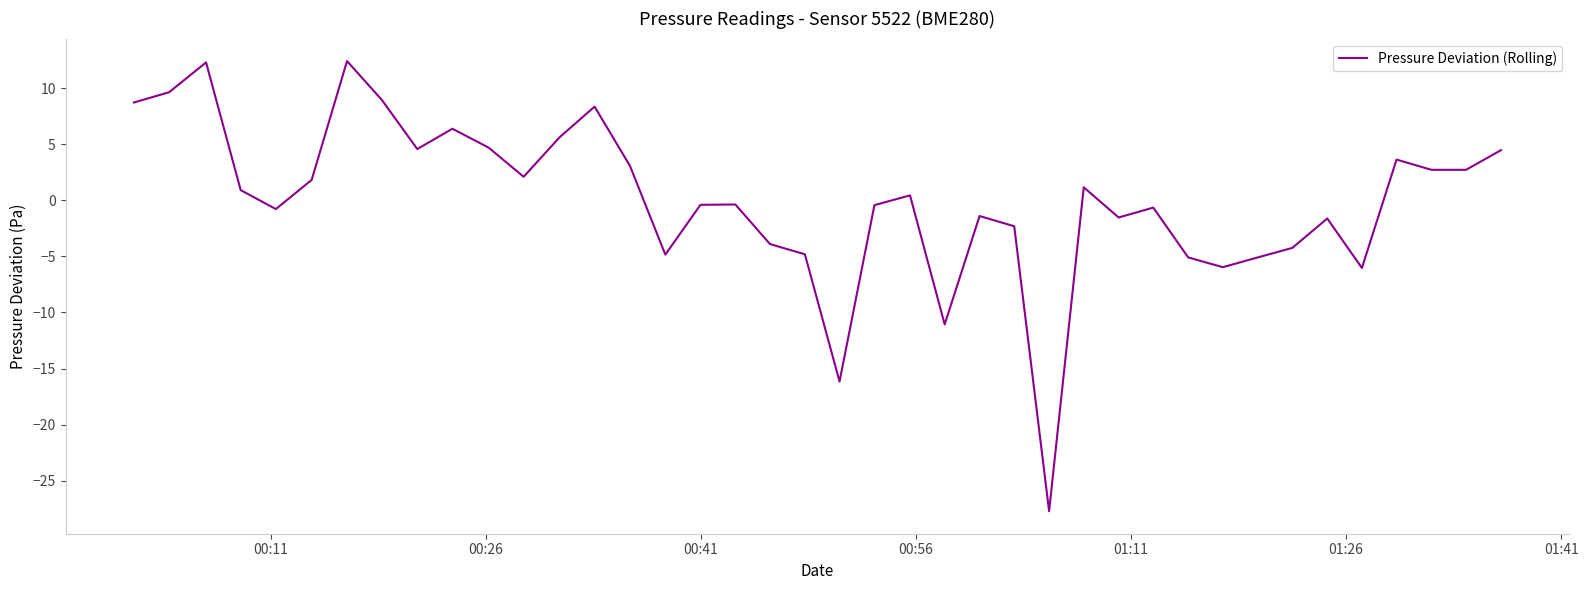

What is the minimum value shown in the chart?

-27.7